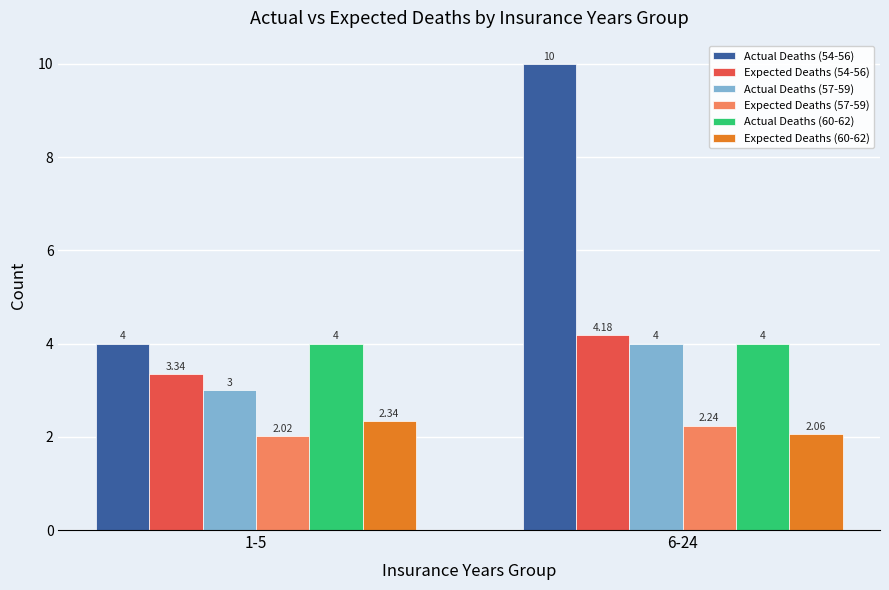

How many bars are there in total?

12